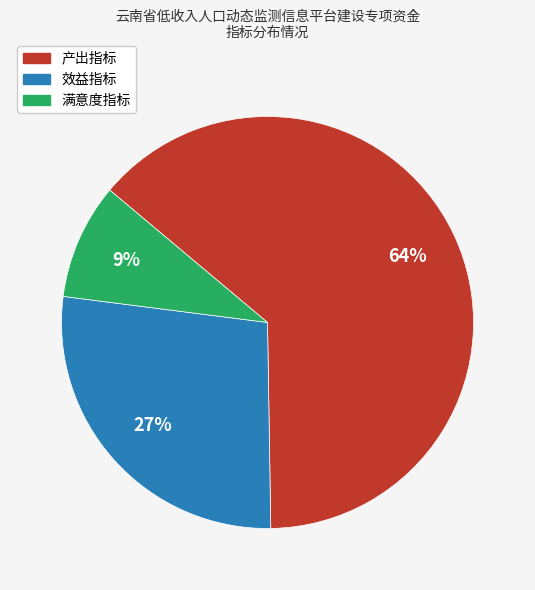

Which slice represents more than half of the pie?

产出指标